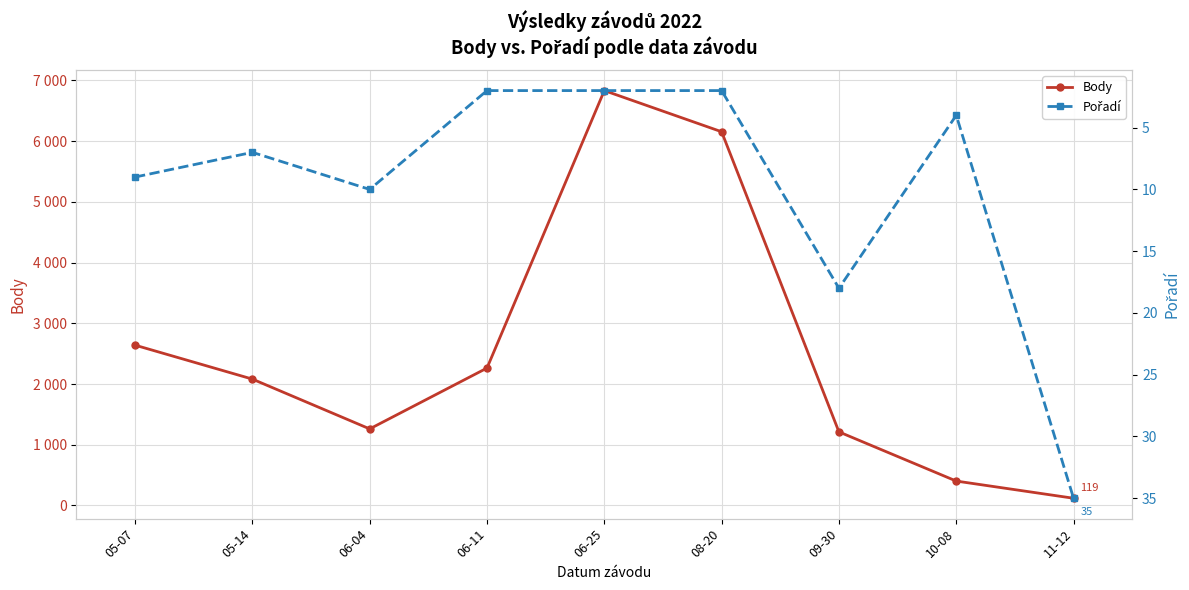

Rank the series by their average value, from highest to lowest.

Body, Pořadí